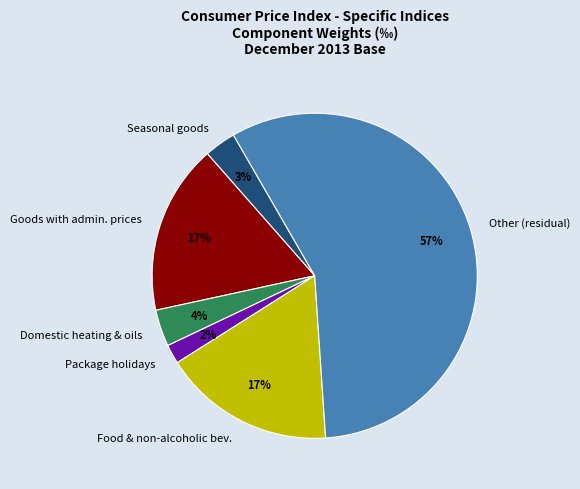

To the nearest percent, what is the difference between the largest and smallest slice percentages?

55%